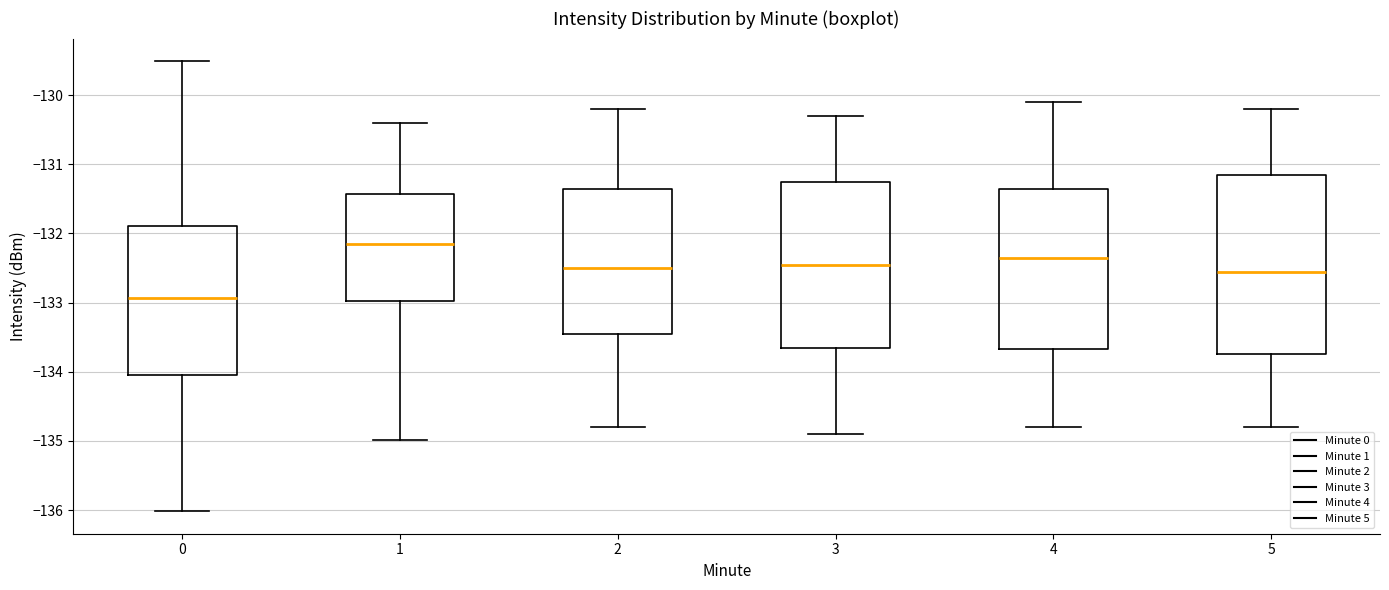

Comparing the boxes themselves (not the whiskers), which one is the tallest?

5